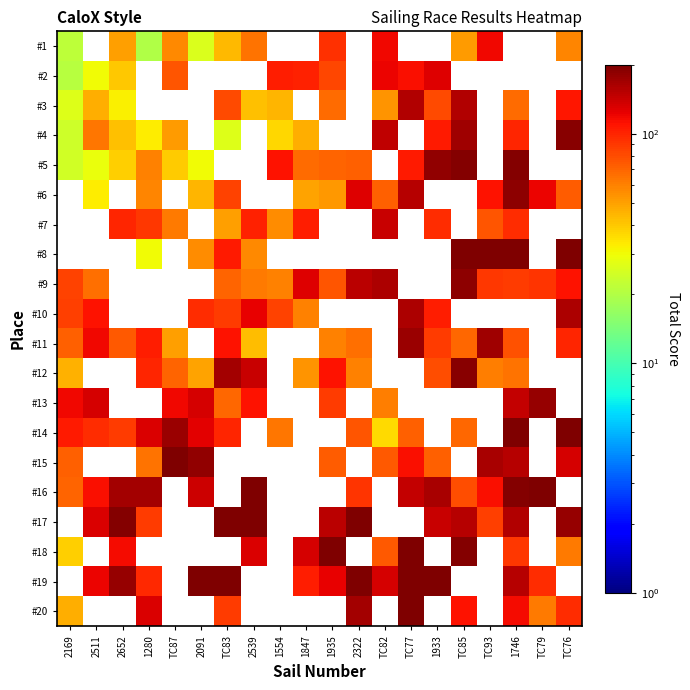

What is the sum of the #1 values at TC87 and 2169?

78.3